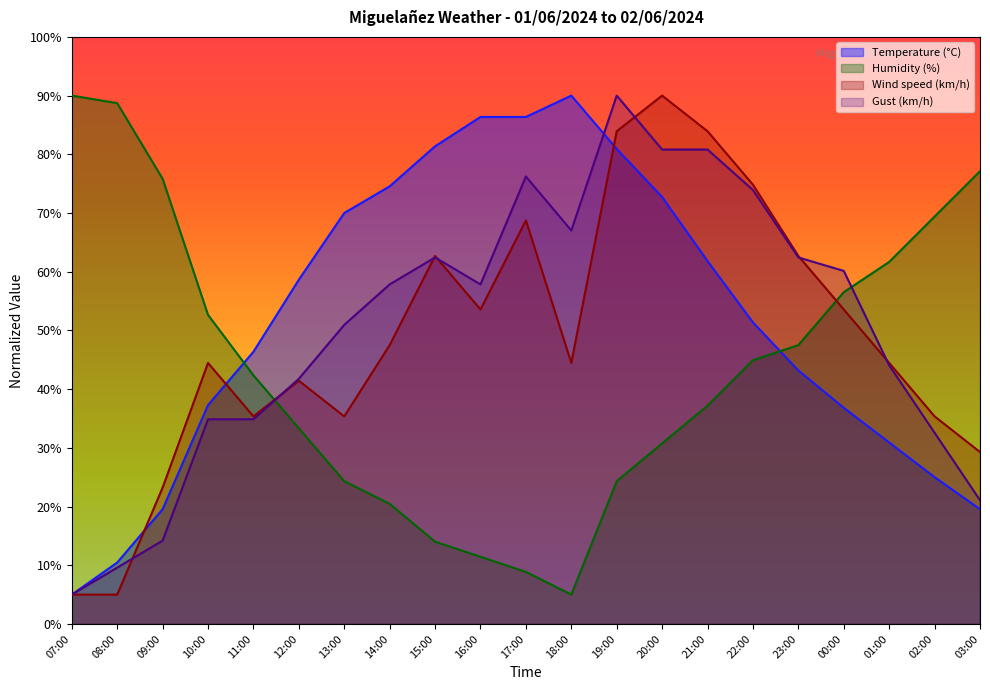

Which category has the highest value across all series?

18:00